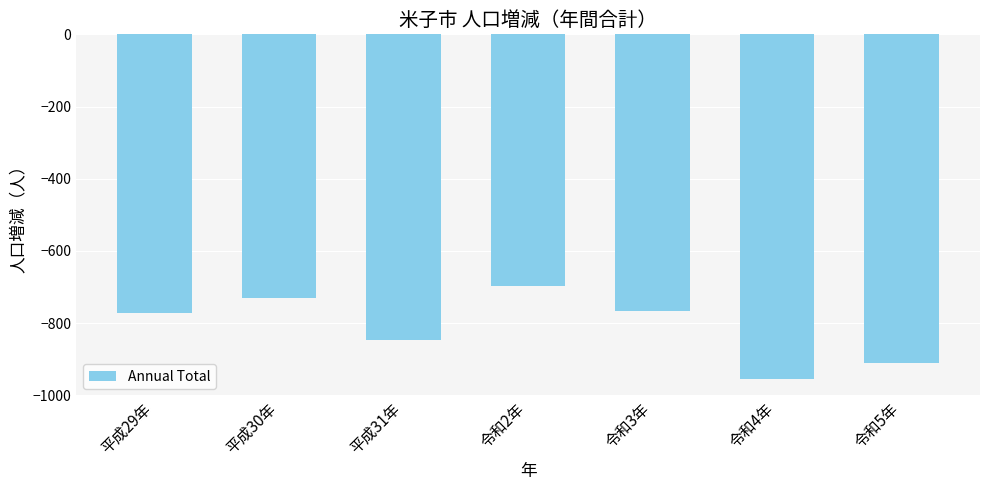

Where does the data first go above -773?

平成30年